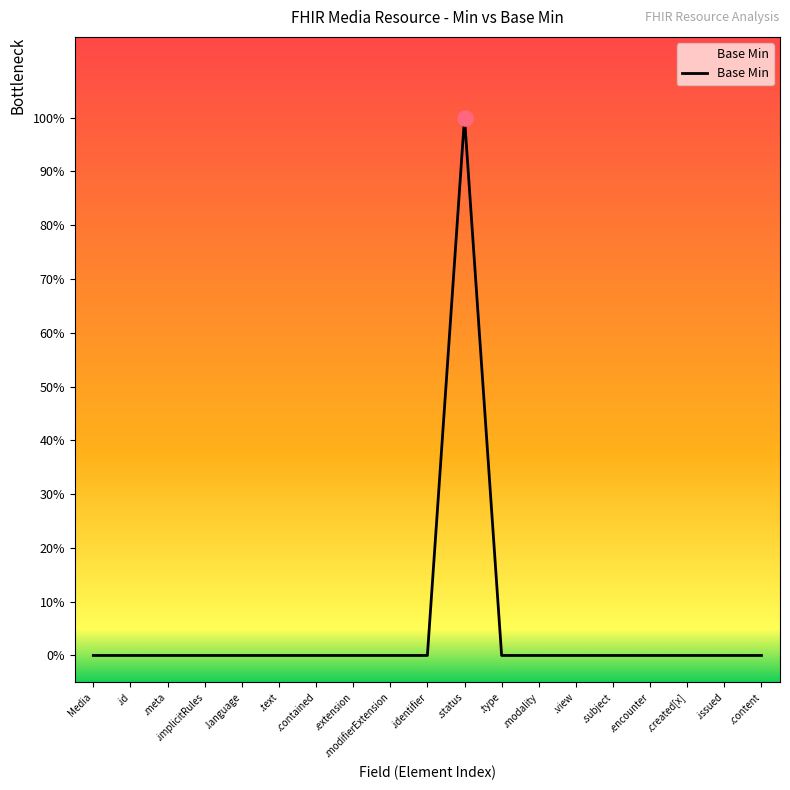

Does the chart have visible grid lines?

No